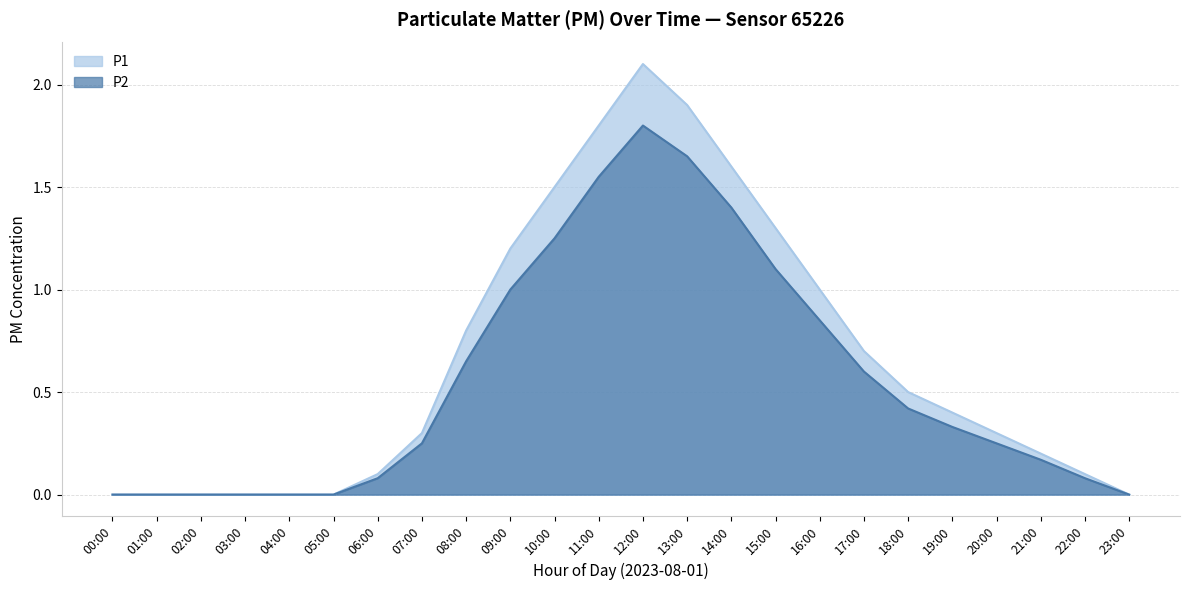

Rank the series at 12:00 from highest to lowest value.

P1, P2